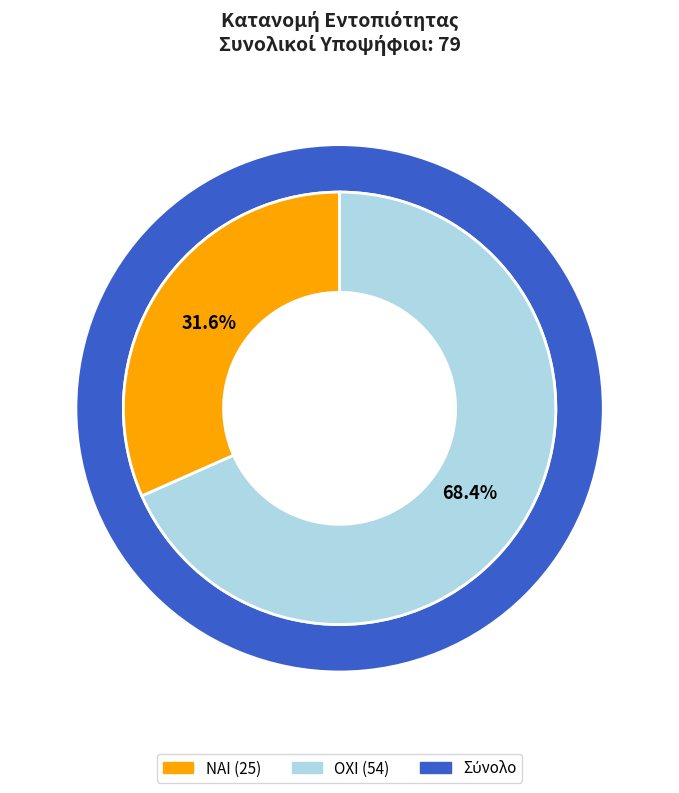

What is the total percentage of ΝΑΙ and ΟΧΙ?

100.0%